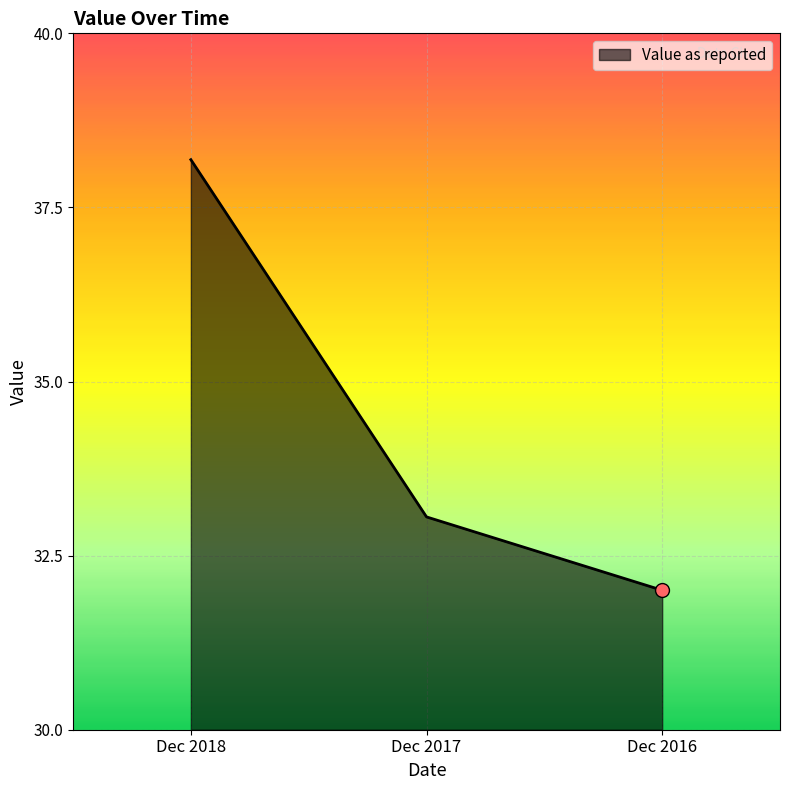

Which has a higher value, Dec 2017 or Dec 2018?

Dec 2018